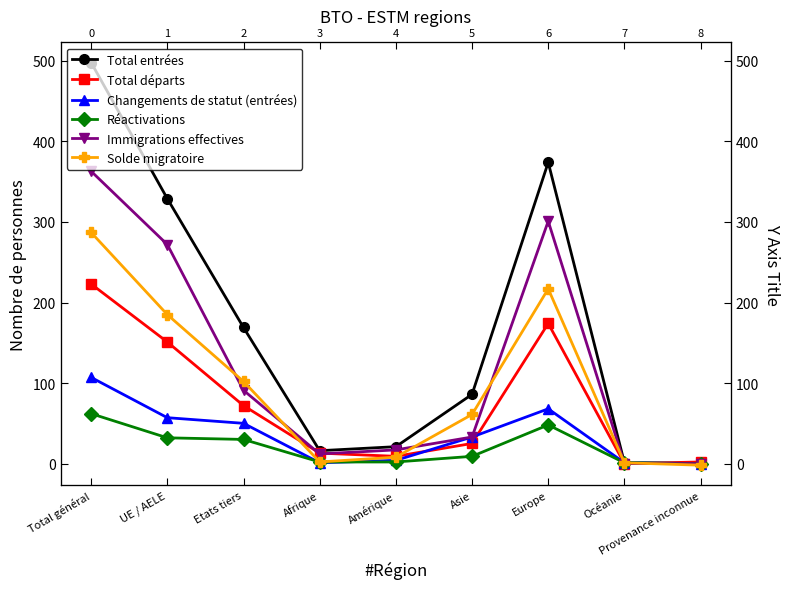

How many lines are shown in the chart?

6